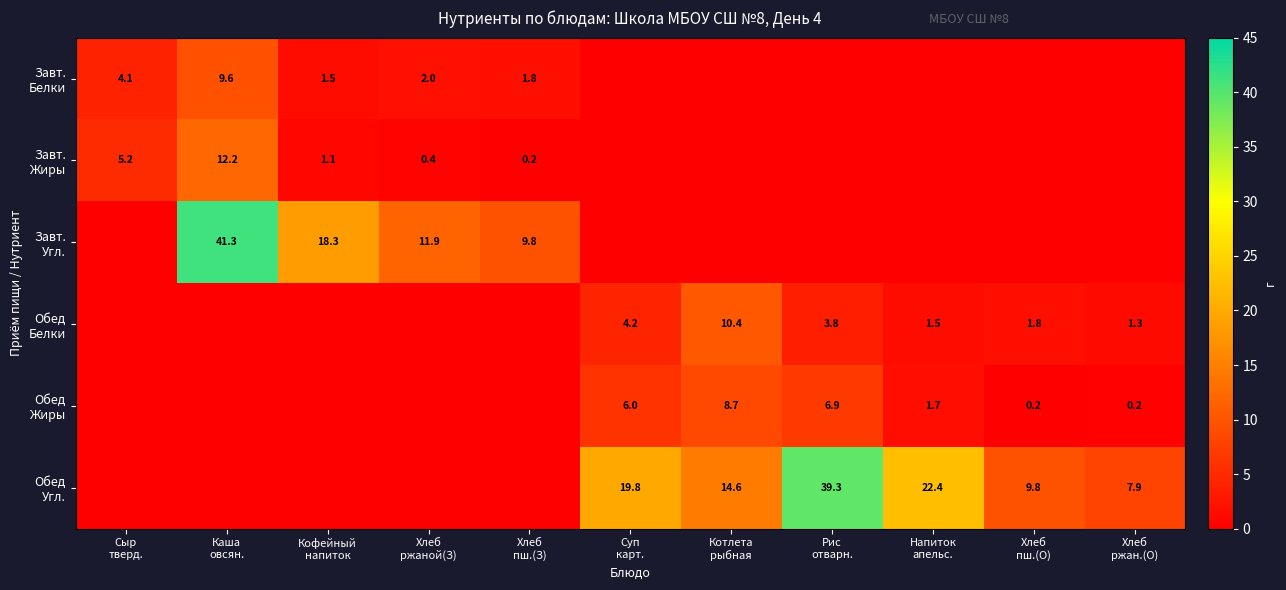

How many values in the Обед Угл. series are below 7?

5